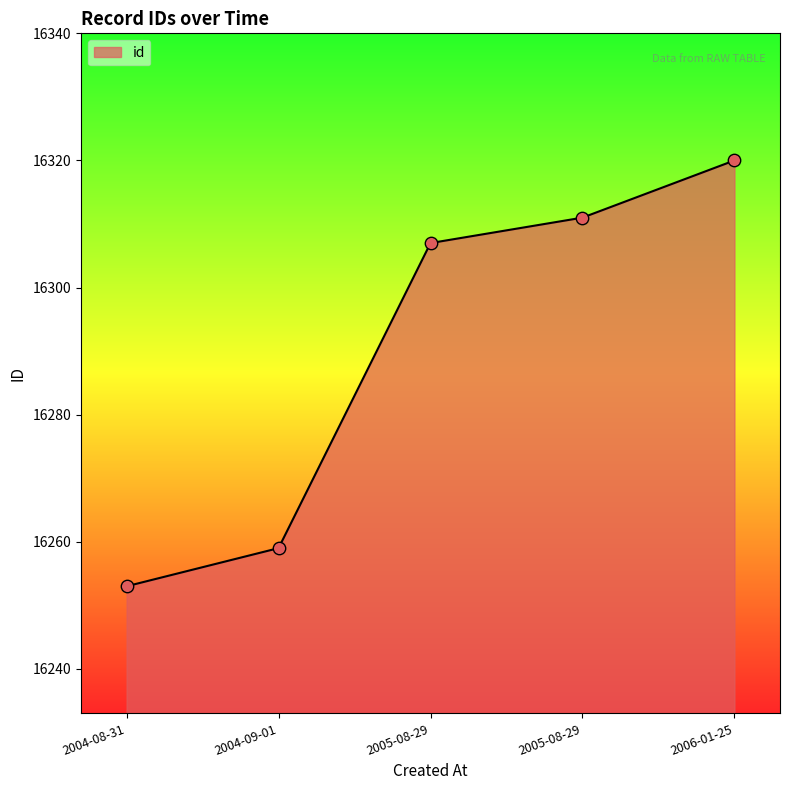

Which has a higher value, 2005-08-29 or 2005-08-29?

2005-08-29